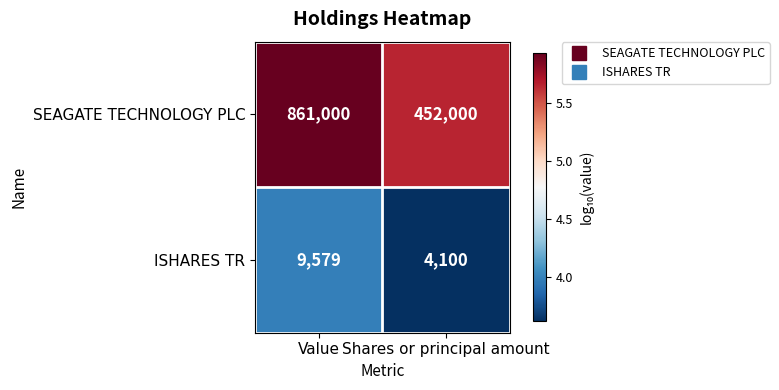

At which category is the sum across all series the highest?

Value